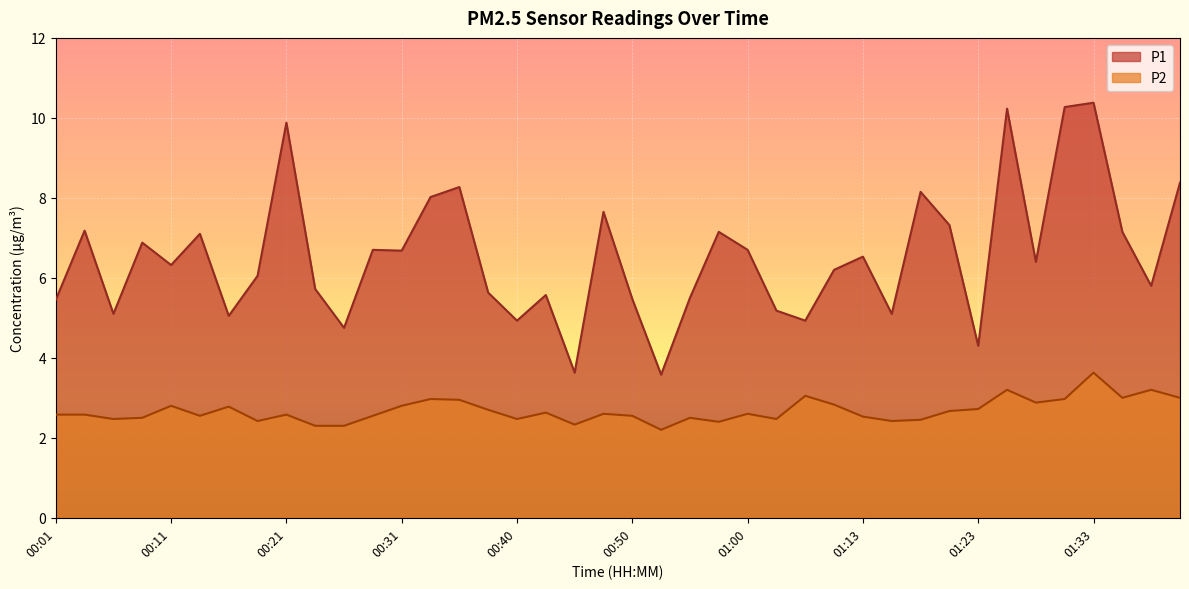

Reading right to left, list all the values displayed in this chart.

P1: 8.4	5.8	7.2	10.4	10.3	6.4	10.2	4.3	7.3	8.2	5.1	6.5	6.2	4.9	5.2	6.7	7.2	5.5	3.6	5.5	7.7	3.6	5.6	4.9	5.6	8.3	8.0	6.7	6.7	4.8	5.7	9.9	6.0	5.0	7.1	6.3	6.9	5.1	7.2	5.5
P2: 3.0	3.2	3.0	3.6	3.0	2.9	3.2	2.7	2.7	2.5	2.4	2.5	2.8	3.0	2.5	2.6	2.4	2.5	2.2	2.5	2.6	2.3	2.6	2.5	2.7	3.0	3.0	2.8	2.5	2.3	2.3	2.6	2.4	2.8	2.5	2.8	2.5	2.5	2.6	2.6